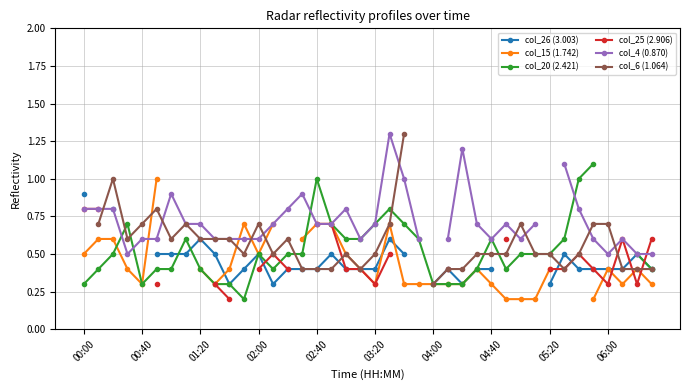

Is the value of col_6 (1.064) at 12 greater than the value of col_26 (3.003) at 13?

Yes